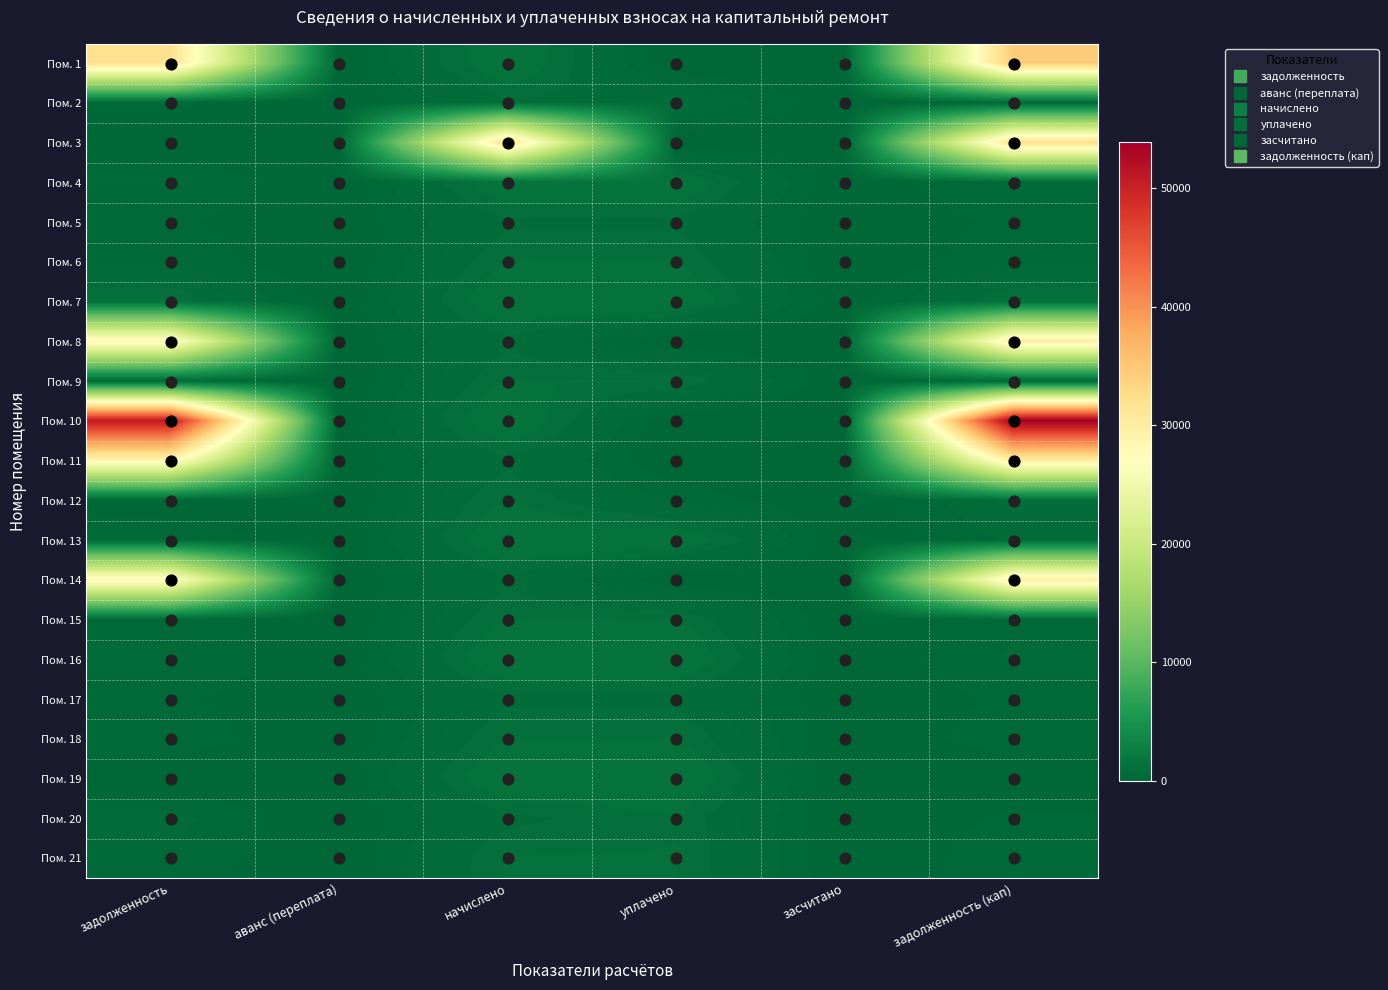

Reading right to left, list all the values displayed in this chart.

Пом. 1: задолженность (кап)=34454.6	засчитано=0.0	уплачено=0.0	начислено=1399.2	аванс (переплата)=0.0	задолженность=31999.6
Пом. 2: задолженность (кап)=259.7	засчитано=0.0	уплачено=779.1	начислено=779.1	аванс (переплата)=0.0	задолженность=259.7
Пом. 3: задолженность (кап)=32054.4	засчитано=0.0	уплачено=0.0	начислено=32054.4	аванс (переплата)=0.0	задолженность=0.0
Пом. 4: задолженность (кап)=462.2	засчитано=0.0	уплачено=1386.5	начислено=1386.5	аванс (переплата)=0.0	задолженность=462.2
Пом. 5: задолженность (кап)=258.6	засчитано=0.0	уплачено=775.9	начислено=775.9	аванс (переплата)=0.0	задолженность=258.6
Пом. 6: задолженность (кап)=356.2	засчитано=0.0	уплачено=1068.5	начислено=1068.5	аванс (переплата)=0.0	задолженность=356.2
Пом. 7: задолженность (кап)=1112.4	засчитано=0.0	уплачено=1388.1	начислено=1388.1	аванс (переплата)=0.0	задолженность=1112.3
Пом. 8: задолженность (кап)=29797.8	засчитано=0.0	уплачено=0.0	начислено=777.5	аванс (переплата)=0.0	задолженность=28158.3
Пом. 9: задолженность (кап)=355.1	засчитано=0.0	уплачено=1065.3	начислено=1065.3	аванс (переплата)=0.0	задолженность=355.1
Пом. 10: задолженность (кап)=53928.4	засчитано=0.0	уплачено=0.0	начислено=1407.2	аванс (переплата)=0.0	задолженность=50961.3
Пом. 11: задолженность (кап)=29980.5	засчитано=0.0	уплачено=0.0	начислено=782.3	аванс (переплата)=0.0	задолженность=28331.0
Пом. 12: задолженность (кап)=713.4	засчитано=0.0	уплачено=356.7	начислено=1070.1	аванс (переплата)=0.0	задолженность=0.0
Пом. 13: задолженность (кап)=461.6	засчитано=0.0	уплачено=1384.9	начислено=1384.9	аванс (переплата)=0.0	задолженность=461.6
Пом. 14: задолженность (кап)=29736.8	засчитано=0.0	уплачено=0.0	начислено=775.9	аванс (переплата)=0.0	задолженность=28100.6
Пом. 15: задолженность (кап)=357.2	засчитано=0.0	уплачено=1071.7	начислено=1071.7	аванс (переплата)=0.0	задолженность=357.2
Пом. 16: задолженность (кап)=466.4	засчитано=0.0	уплачено=1399.2	начислено=1399.2	аванс (переплата)=0.0	задолженность=466.4
Пом. 17: задолженность (кап)=258.6	засчитано=0.0	уплачено=775.9	начислено=775.9	аванс (переплата)=0.0	задолженность=258.6
Пом. 18: задолженность (кап)=355.1	засчитано=0.0	уплачено=1065.3	начислено=1065.3	аванс (переплата)=0.0	задолженность=355.1
Пом. 19: задолженность (кап)=0.0	засчитано=0.0	уплачено=1400.8	начислено=1400.8	аванс (переплата)=0.0	задолженность=0.0
Пом. 20: задолженность (кап)=255.5	засчитано=0.0	уплачено=1021.8	начислено=766.4	аванс (переплата)=0.0	задолженность=510.9
Пом. 21: задолженность (кап)=356.7	засчитано=0.0	уплачено=1070.1	начислено=1070.1	аванс (переплата)=0.0	задолженность=356.7